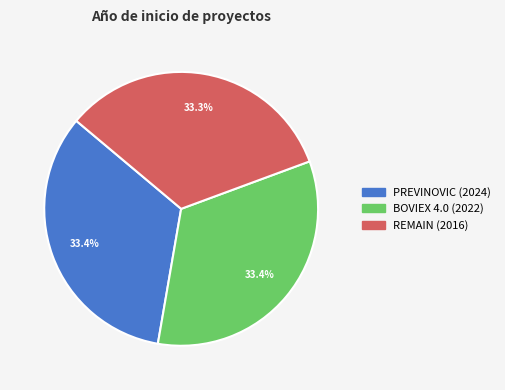

To the nearest percent, what portion does REMAIN represent?

33%